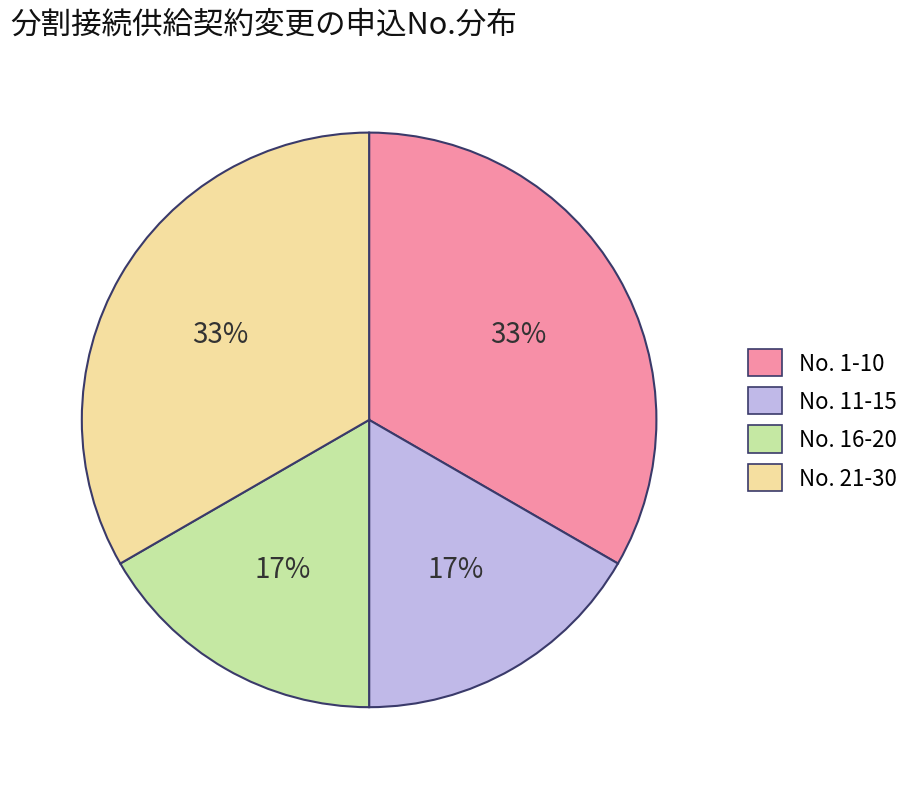

What is the ratio of the value at No. 16-20 to the value at No. 21-30?

0.5